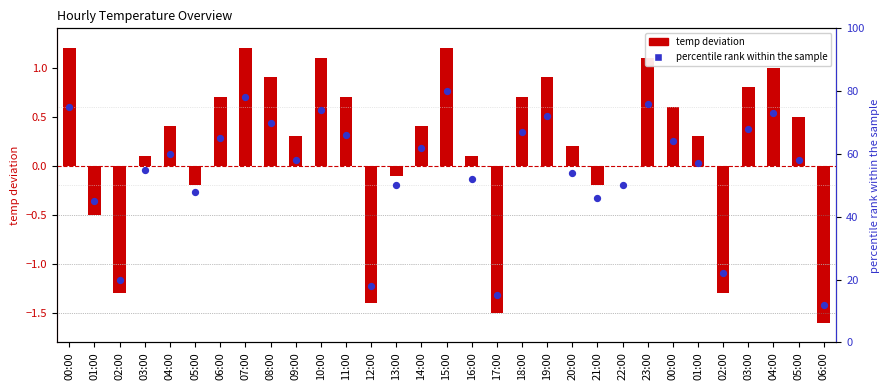

What are all the series names shown in the legend?

temp deviation, percentile rank within the sample